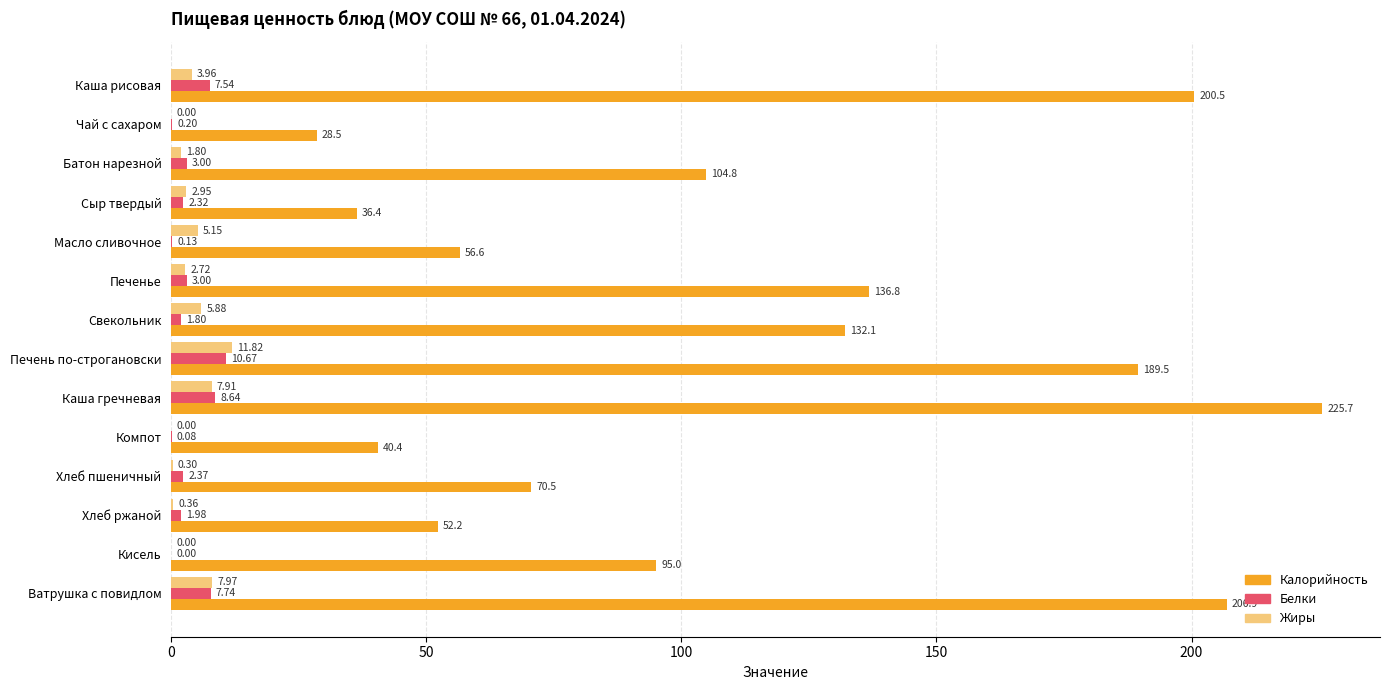

Is the value of Калорийность at Хлеб ржаной greater than the value of Жиры at Компот?

Yes